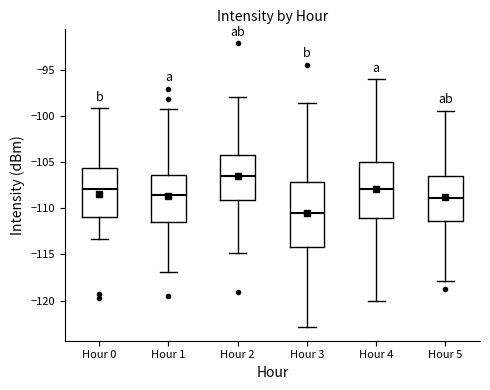

Comparing the boxes themselves (not the whiskers), which one is the tallest?

Hour 3